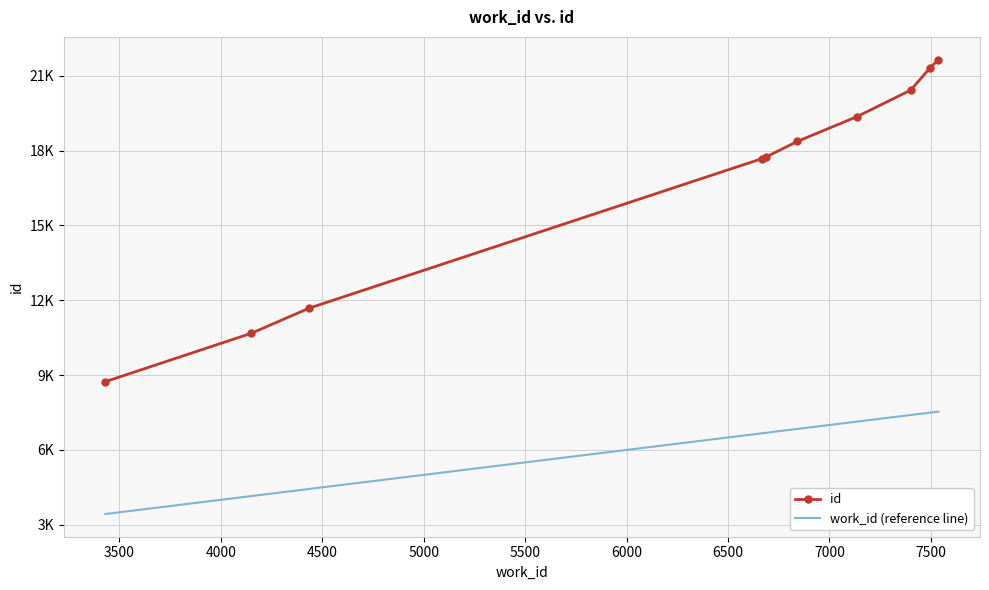

Which series has the largest total across all categories?

id